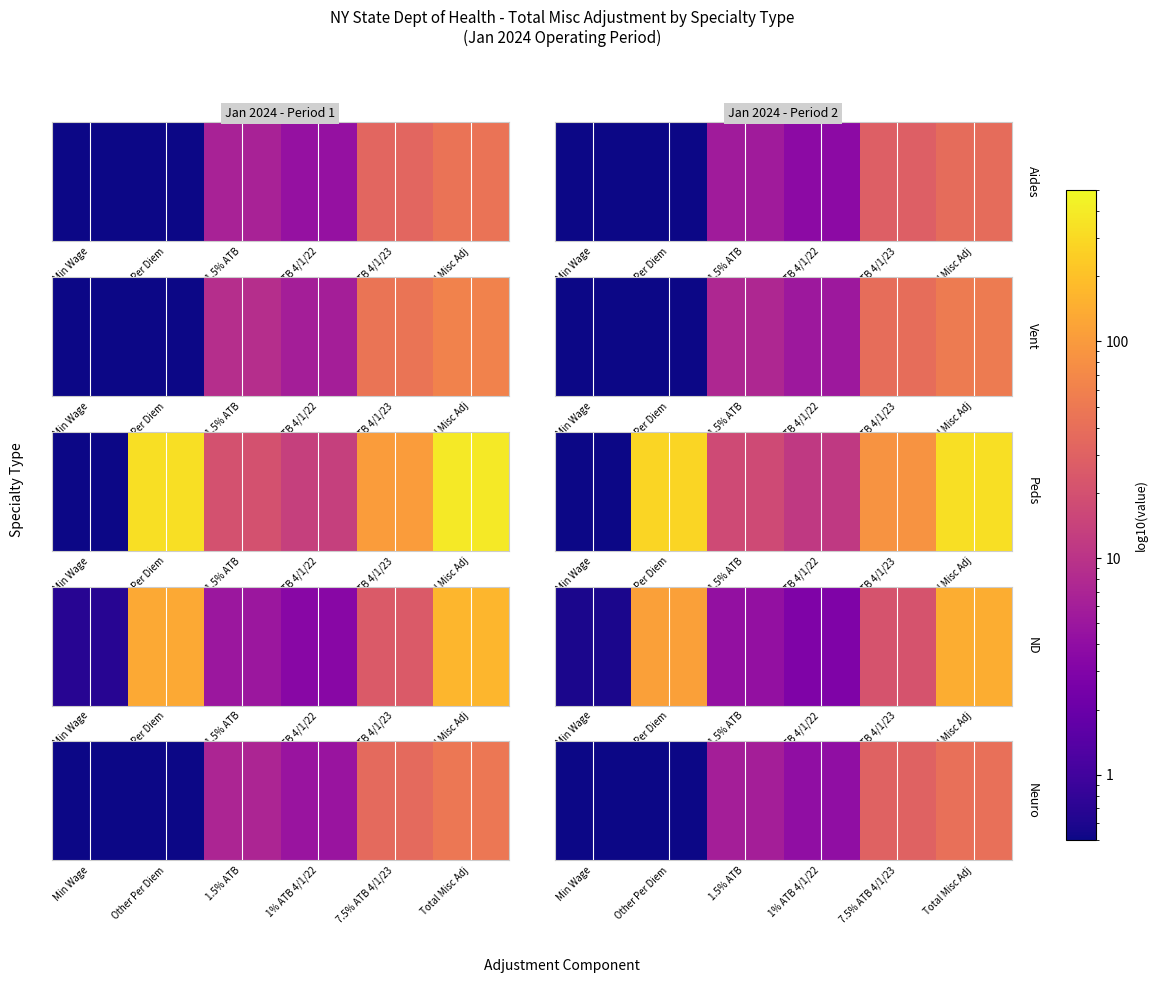

What is the average value?

13.7